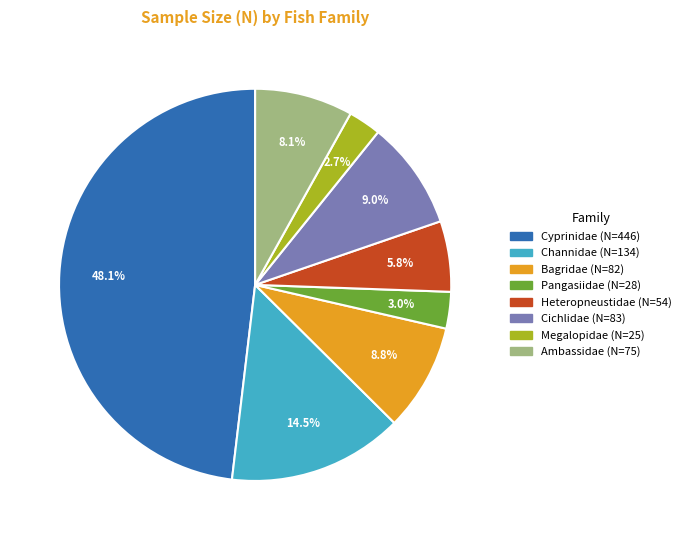

Is there any slice that represents more than half of the pie?

No